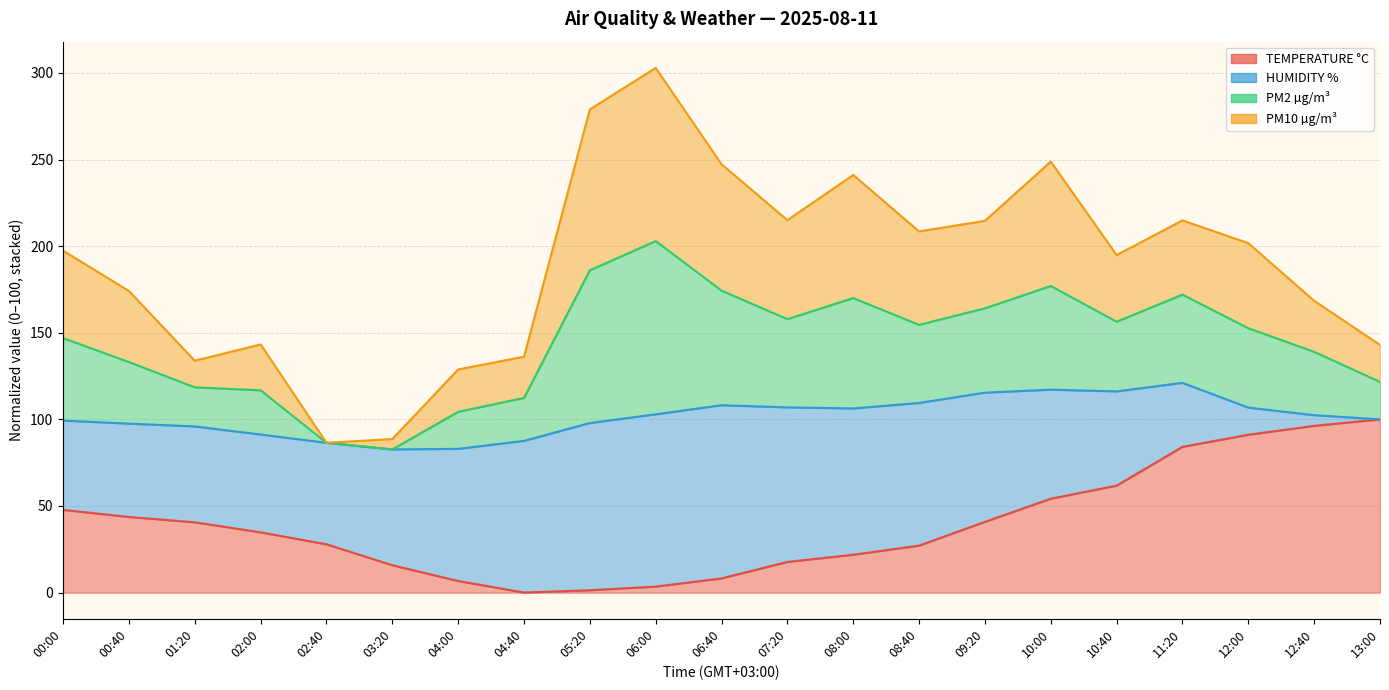

What is the average value of the TEMPERATURE °C series?

39.3